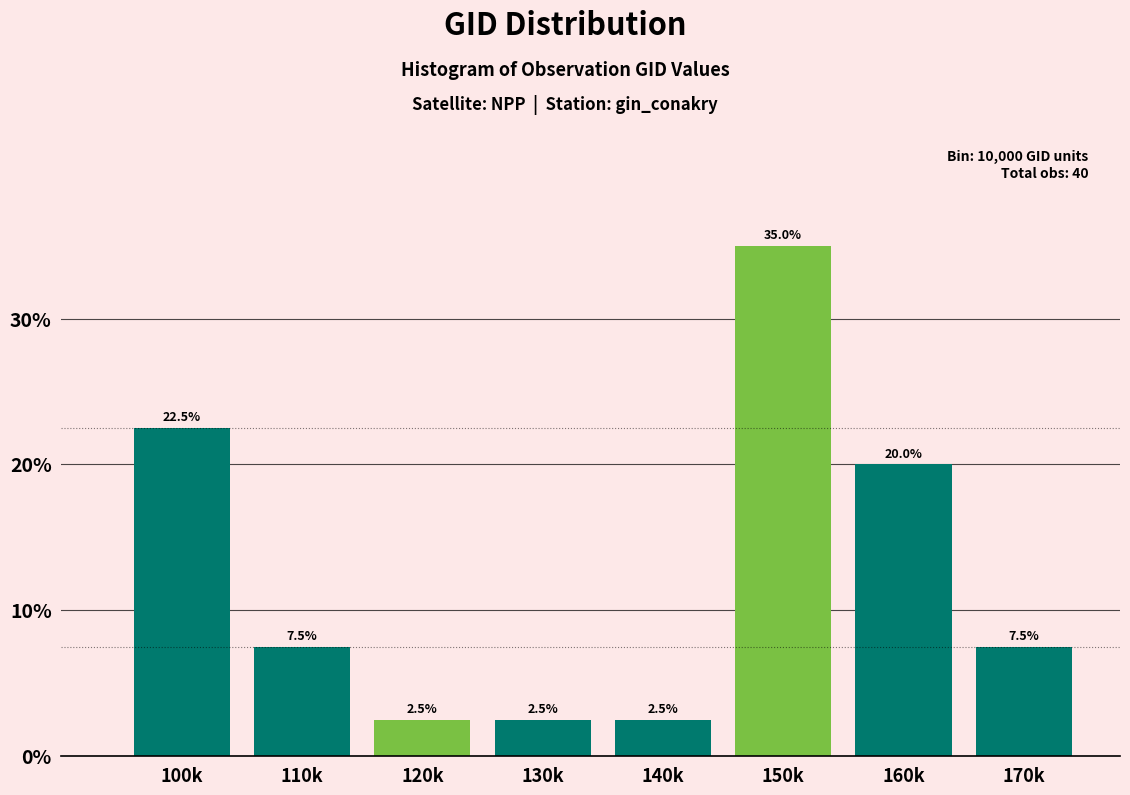

Reading left to right, extract all data points from this chart.

22.5	7.5	2.5	2.5	2.5	35.0	20.0	7.5